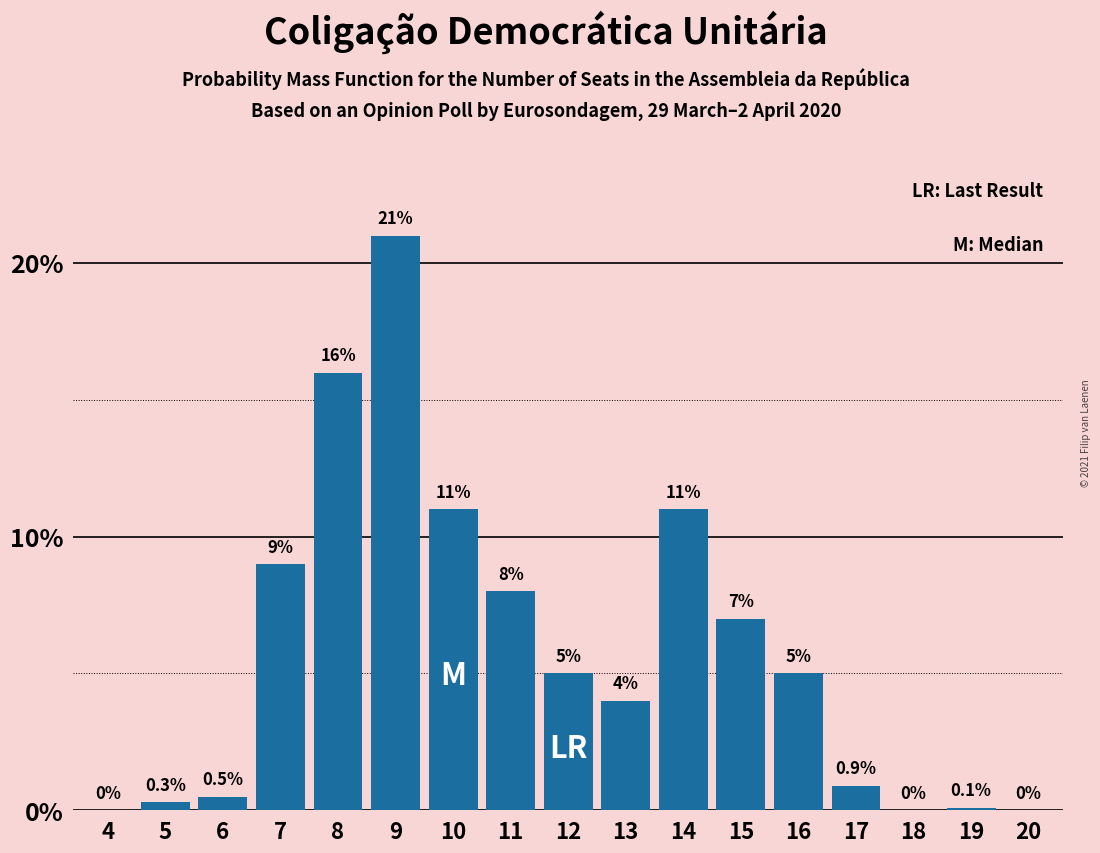

Reading left to right, what are all the values shown in this chart?

4=0.0	5=0.3	6=0.5	7=9.0	8=16.0	9=21.0	10=11.0	11=8.0	12=5.0	13=4.0	14=11.0	15=7.0	16=5.0	17=0.9	18=0.0	19=0.1	20=0.0